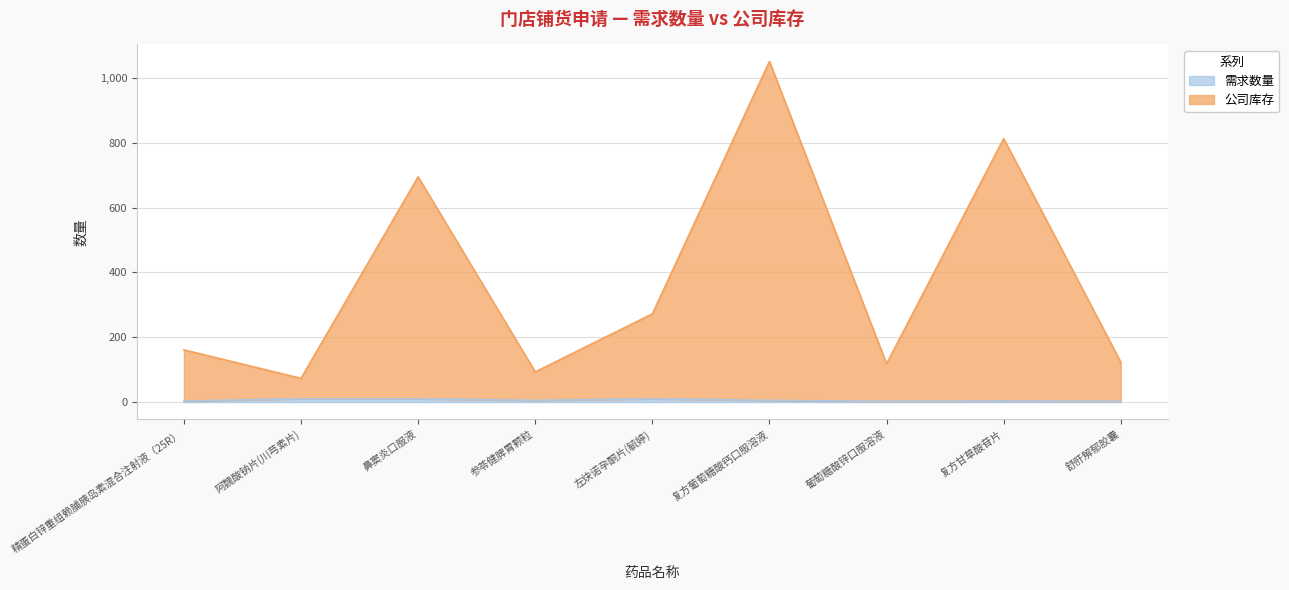

List the series in order of their peak value, lowest first.

需求数量, 公司库存